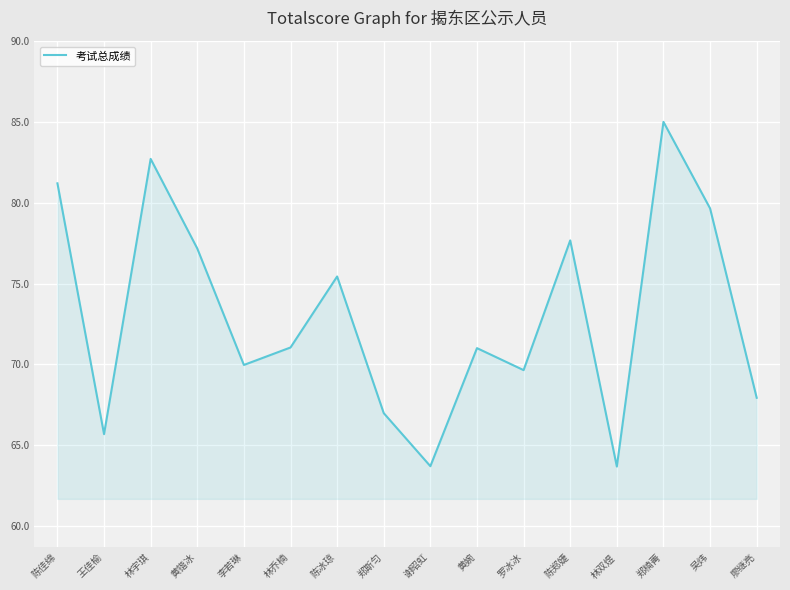

What is the difference between the values at 林宇琪 and 郑斯匀?

15.7